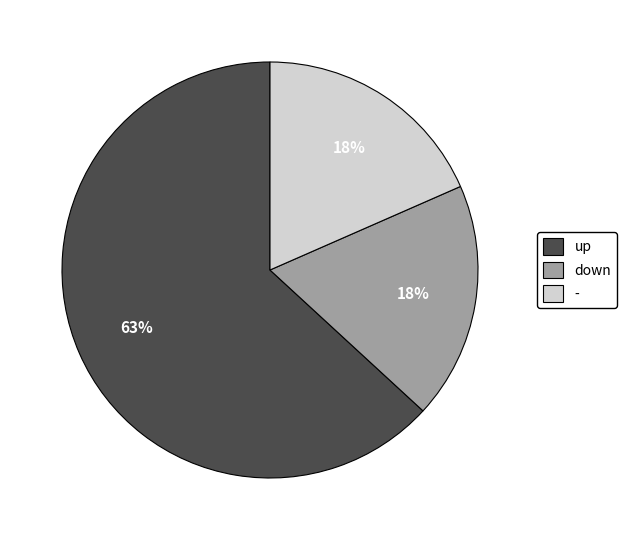

To the nearest percent, what is the combined percentage of down and up?

82%